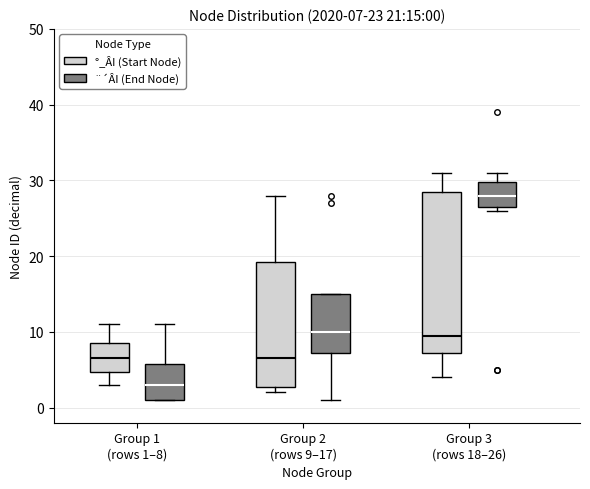

Which box is the tallest, from its lower edge to its upper edge?

Group 3 (rows 18–26) (°_ÂI (Start Node))